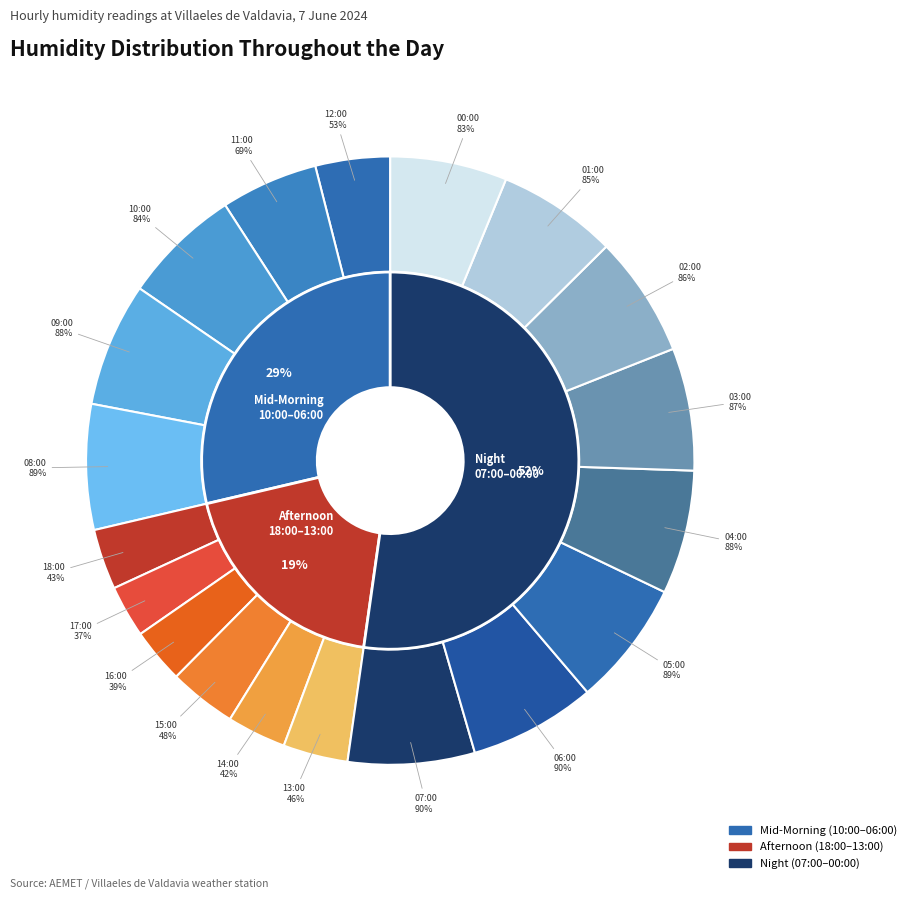

What is the change in value from 18:00 to 10:00?

+41